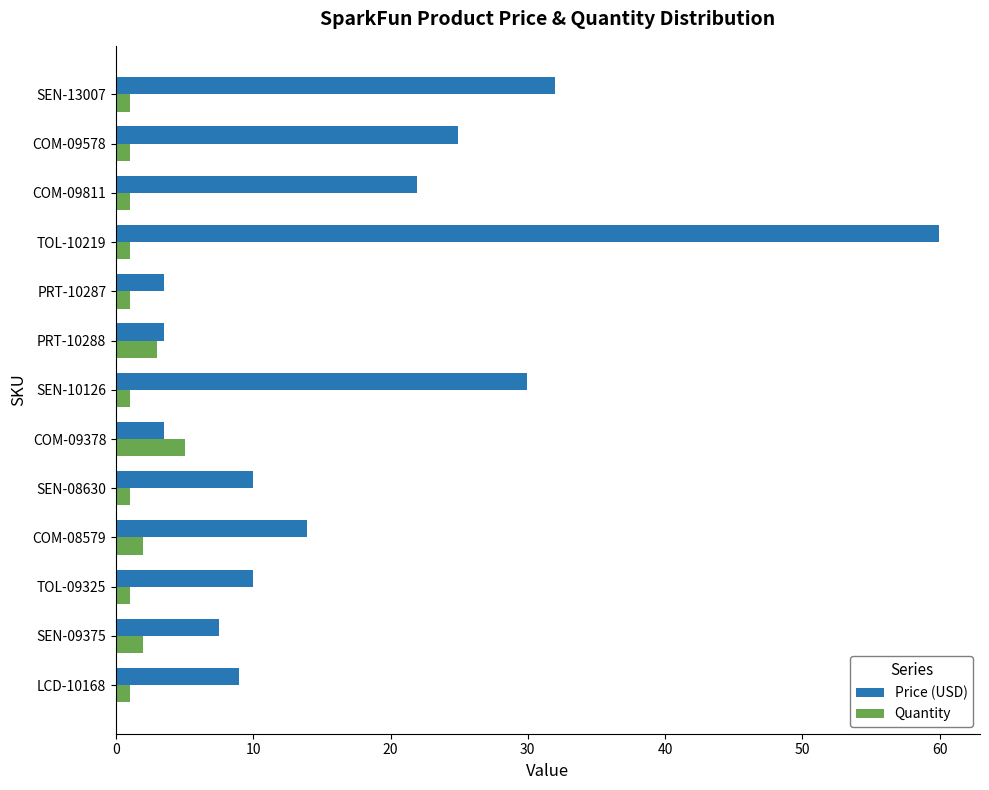

What is the sum of all Price (USD) values?

229.6